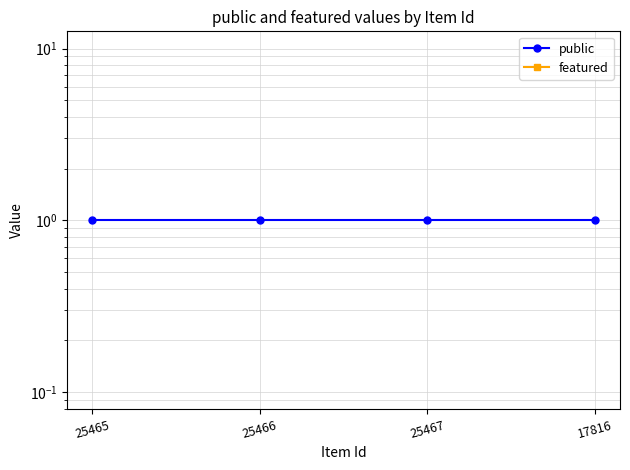

Is it true that public equals 1 at 25467?

True